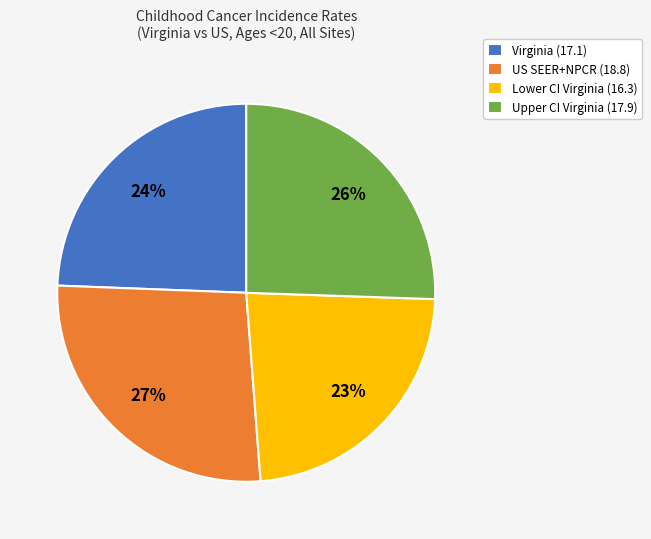

How many segments does this pie chart have?

4